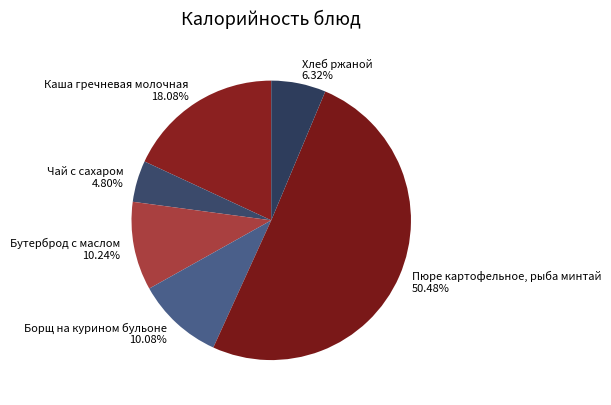

Does Каша гречневая молочная represent more than half of the total?

No